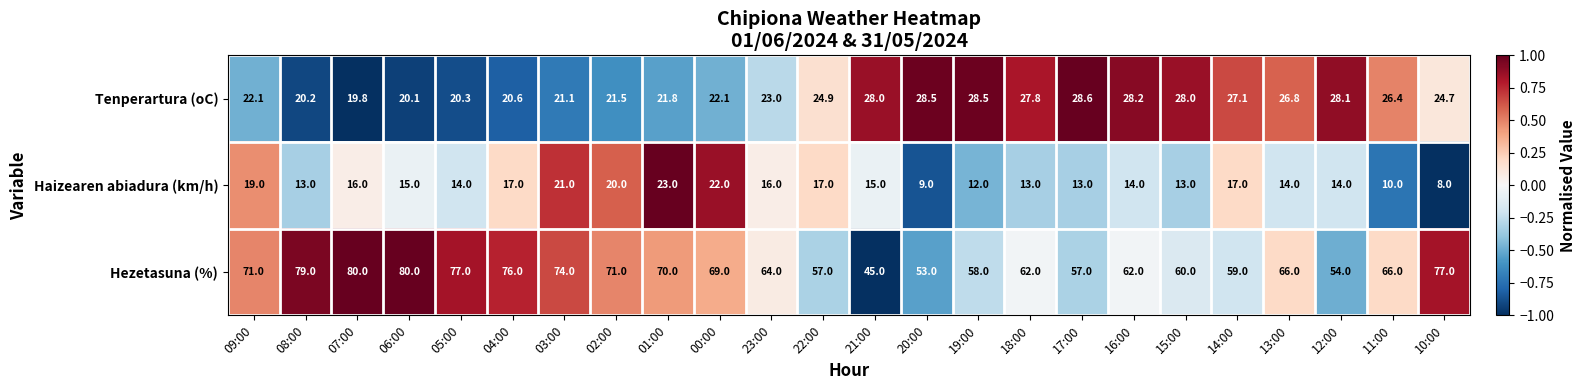

Where does the Haizearen abiadura (km/h) series first go above 15?

09:00